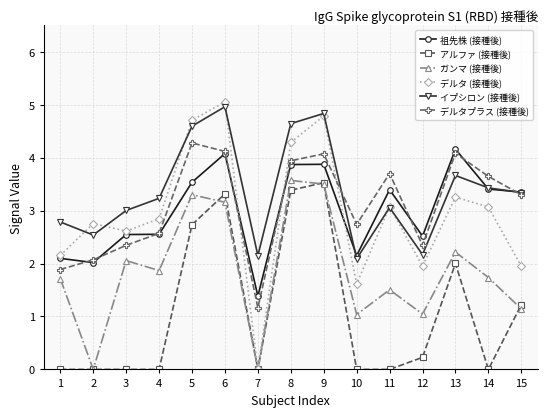

How many lines are shown in the chart?

6